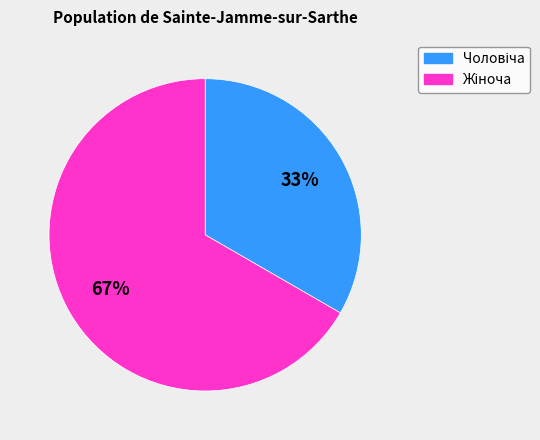

To the nearest percent, what is the average slice percentage?

50%